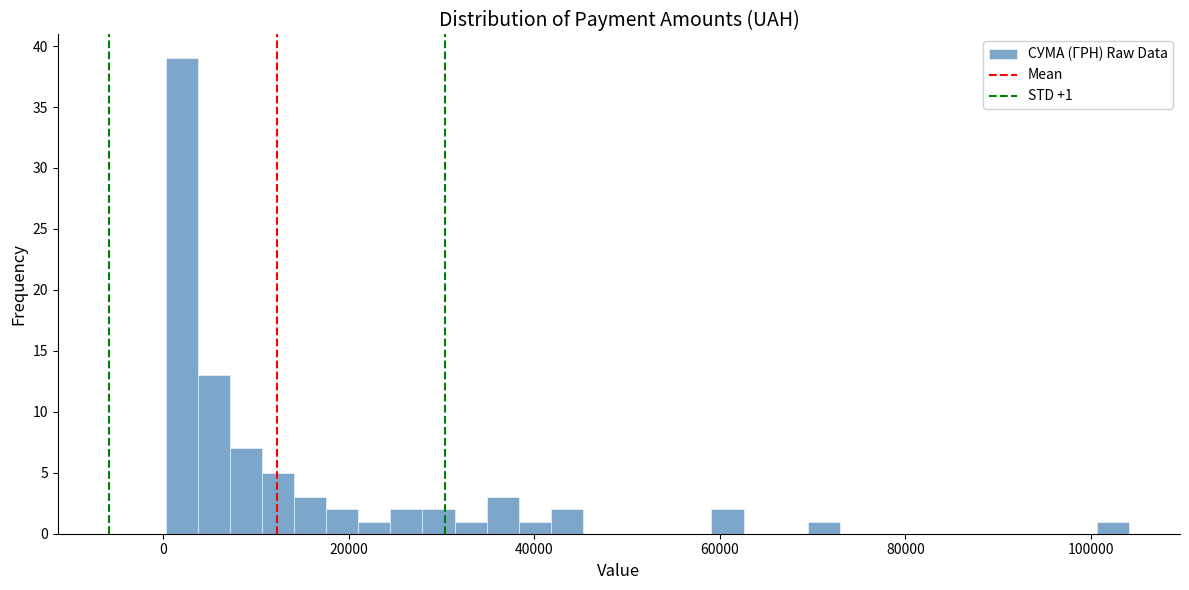

Around what value on the x-axis is the tallest bar? Give the approximate position of its centre, as read against the axis.

2000